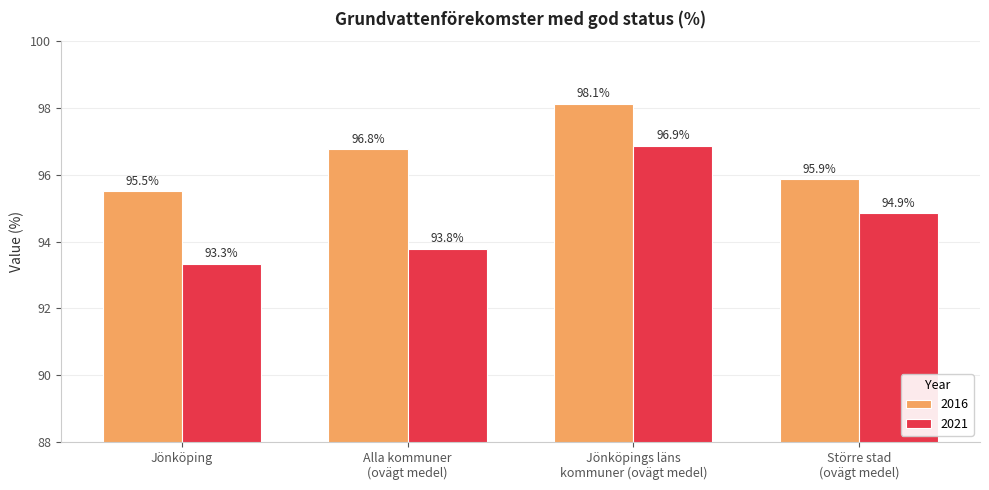

At which category is the sum across all series the highest?

Jönköpings läns
kommuner (ovägt medel)